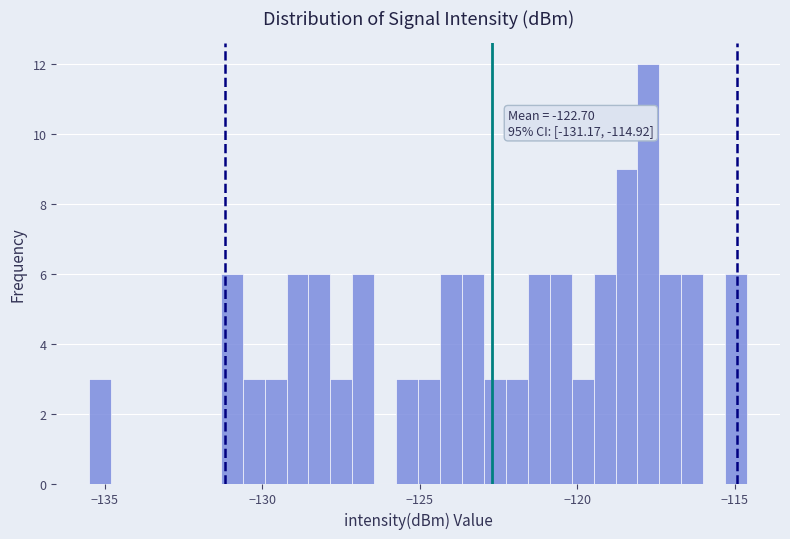

Around what value on the x-axis is the tallest bar? Give the approximate position of its centre, as read against the axis.

-117.5